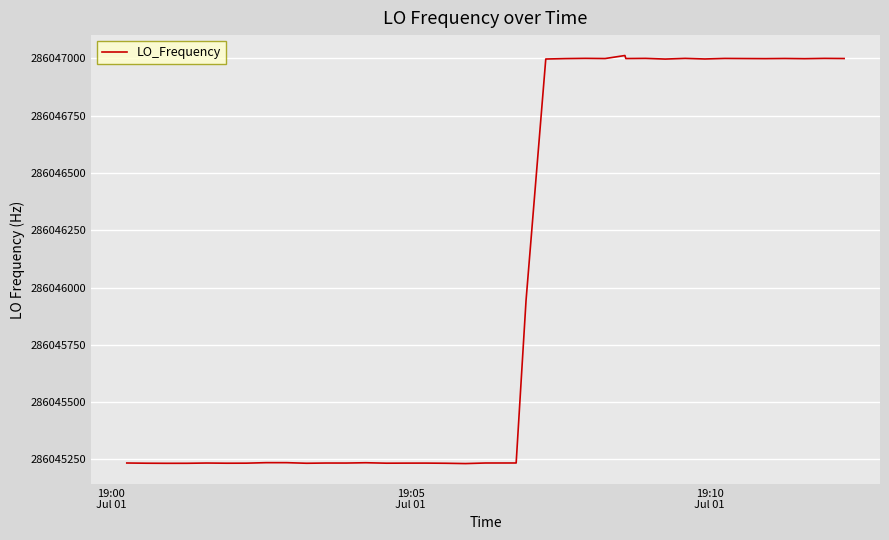

What is the greatest value displayed?

286047011.9